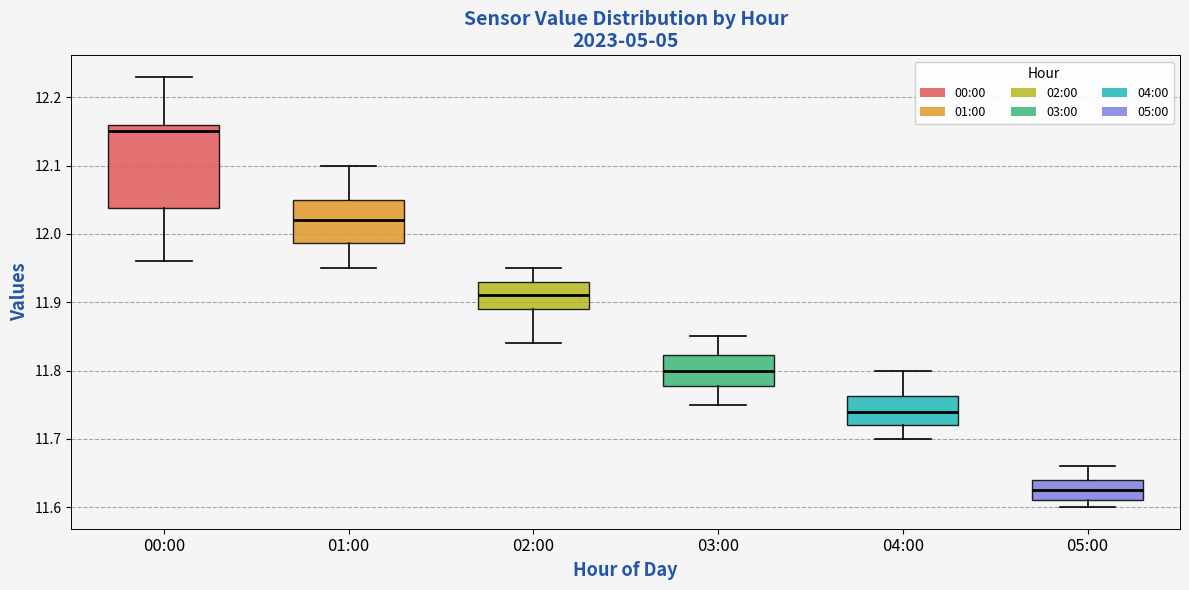

Which box is the tallest, from its lower edge to its upper edge?

00:00